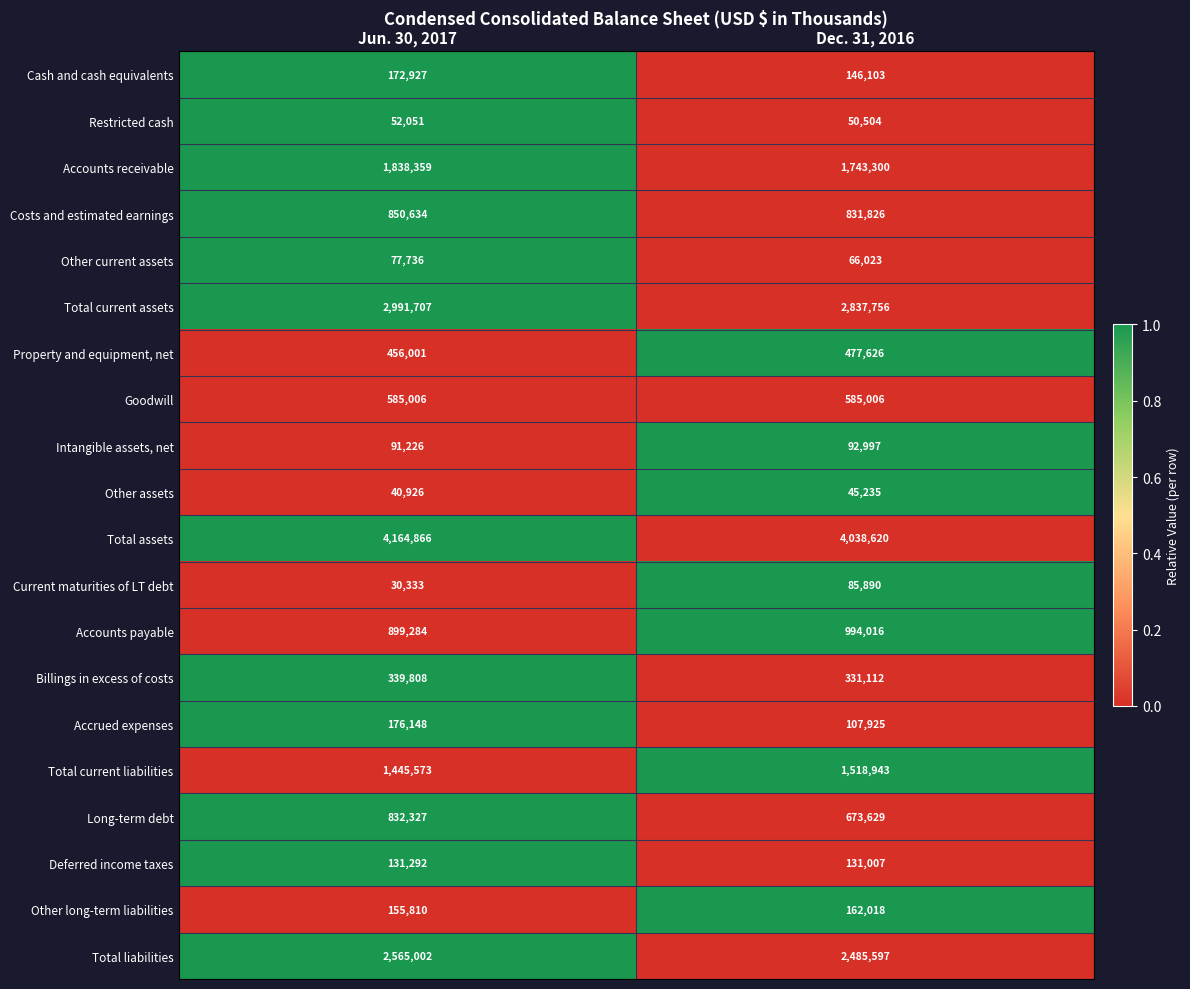

What is the maximum value for Total assets?

4164866